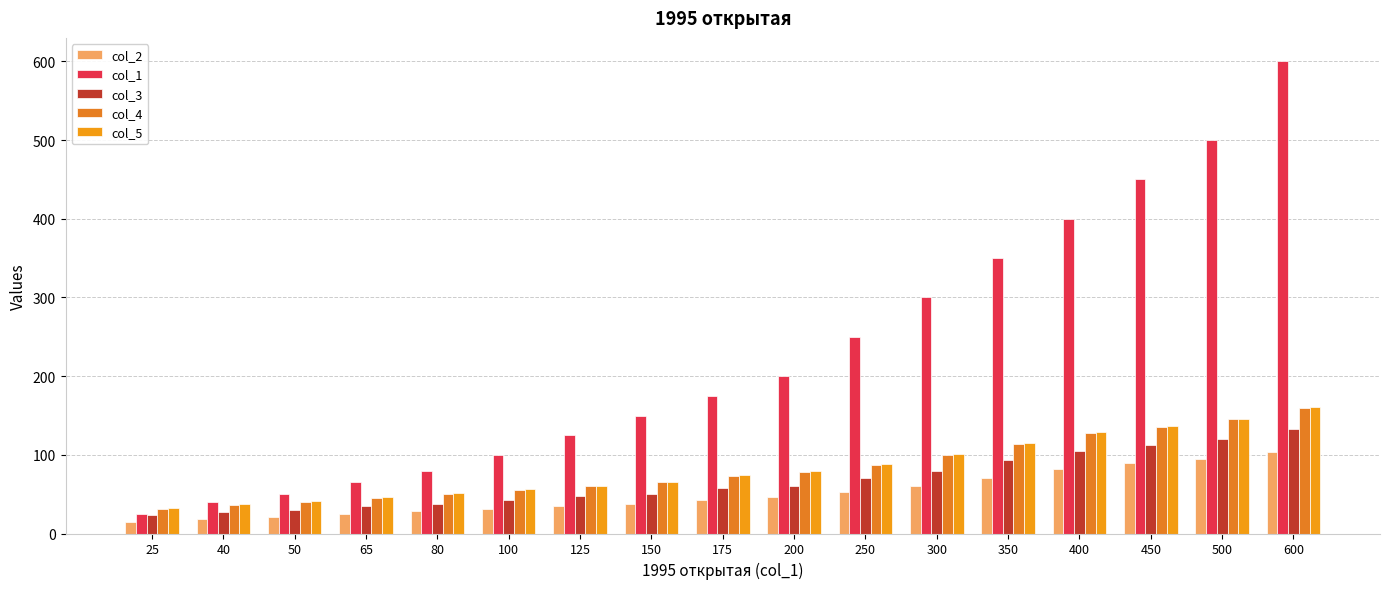

Which has a higher value, 250 or 25?

250